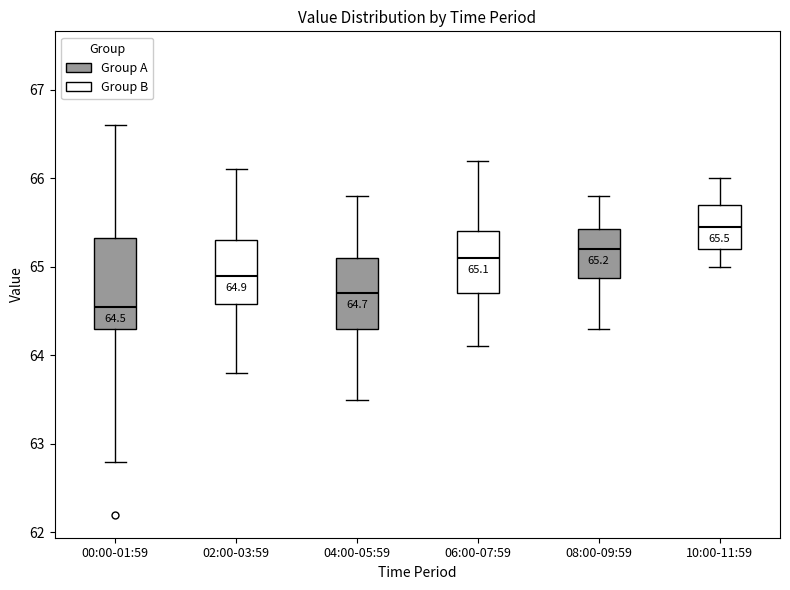

Which box is the tallest, from its lower edge to its upper edge?

00:00-01:59